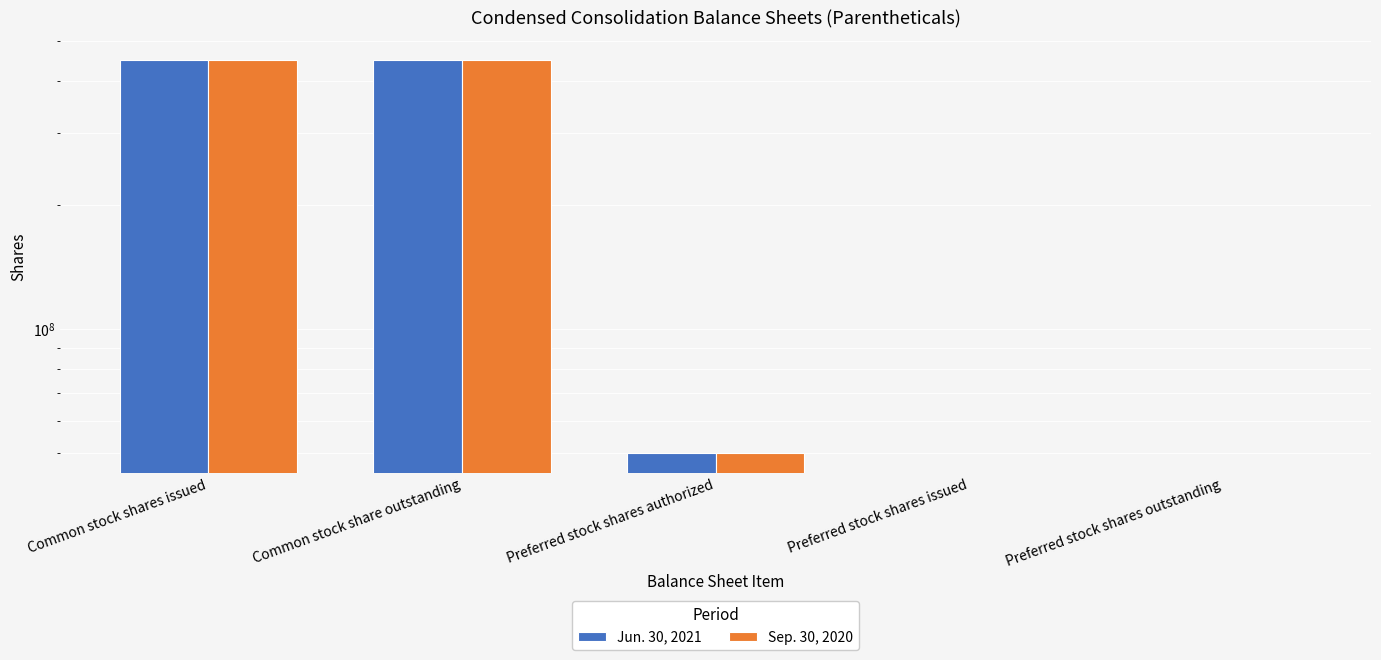

How many distinct data groups are displayed?

2